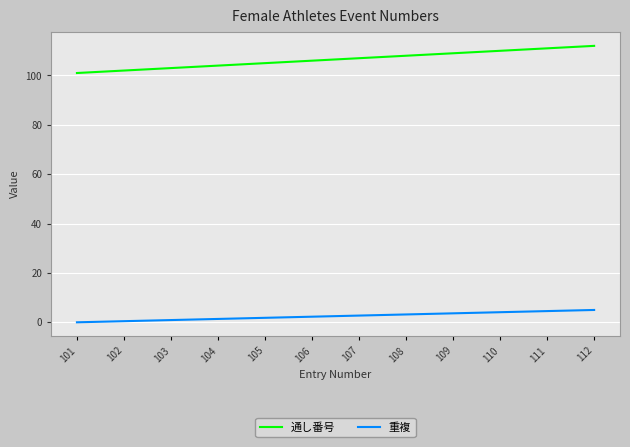

What is the approximate value of 重複 at 103?

0.9